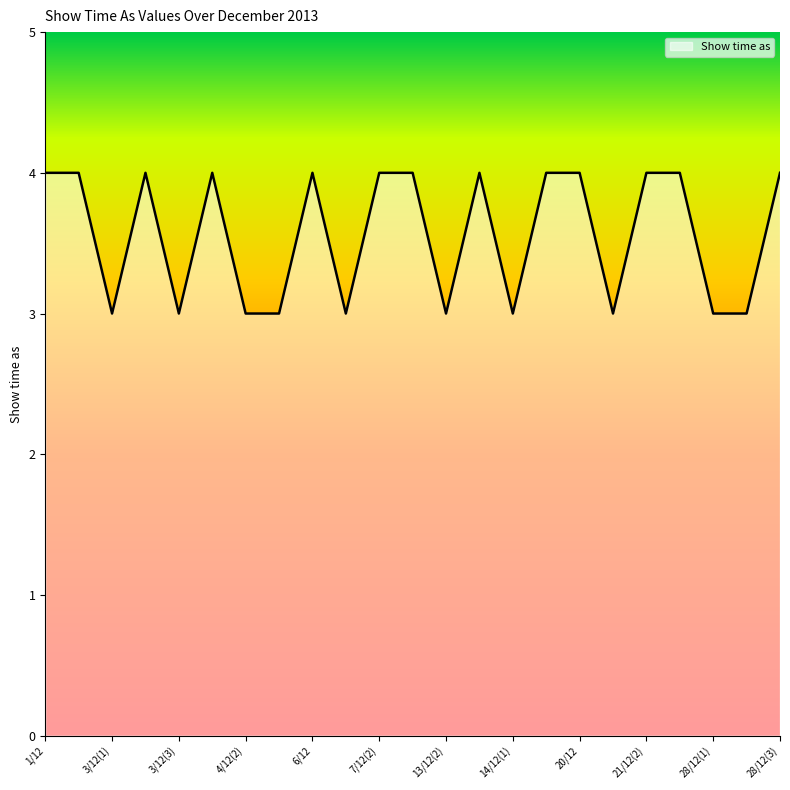

What is the greatest value displayed?

4